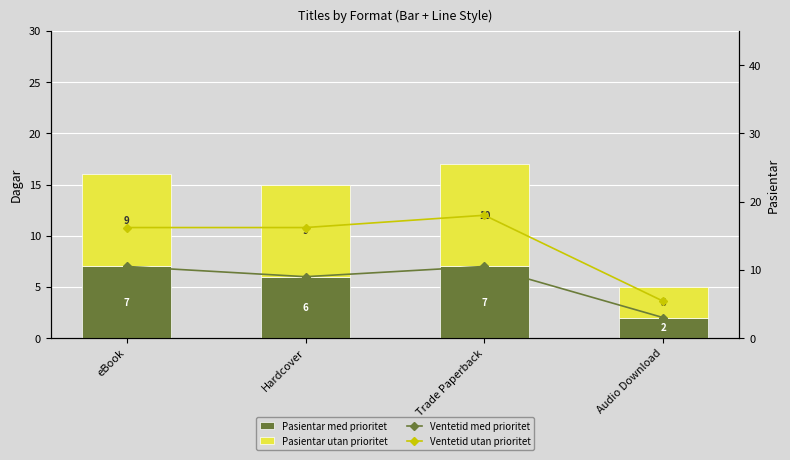

What is the difference between the Ventetid utan prioritet values at Audio Download and Trade Paperback?

12.6